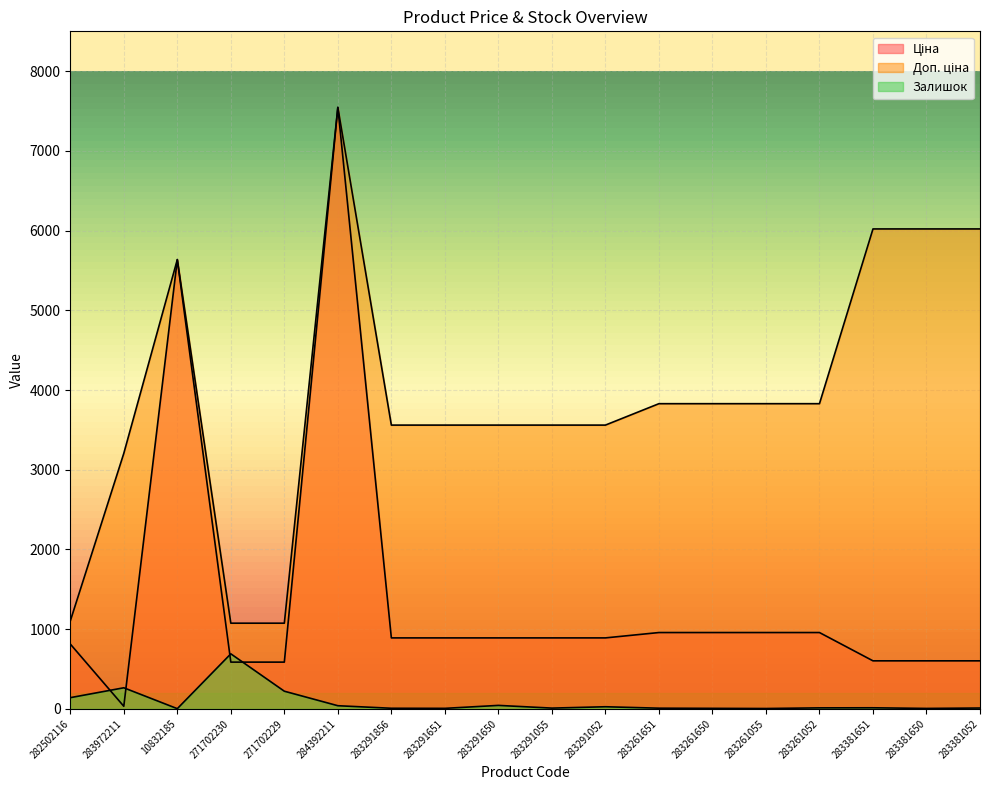

Which series changed the most between 284392211 and 283261052?

Ціна